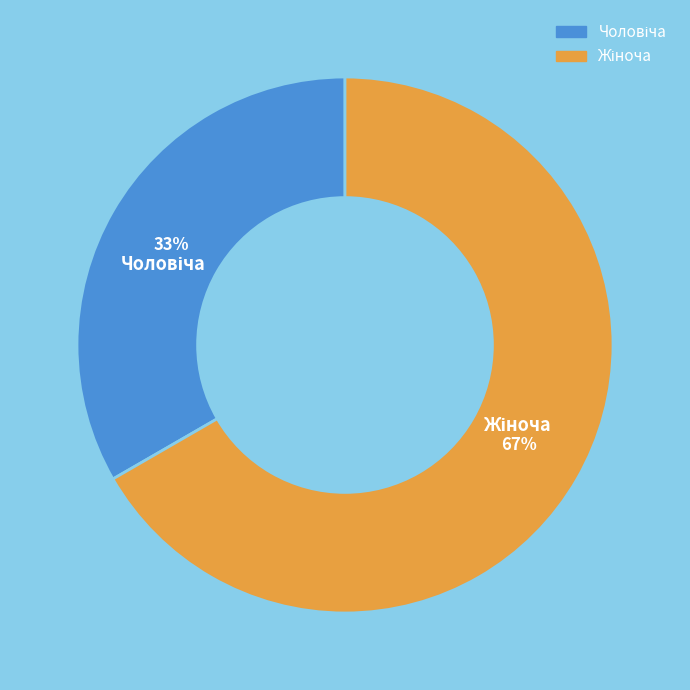

Is there any slice that represents more than half of the pie?

Yes